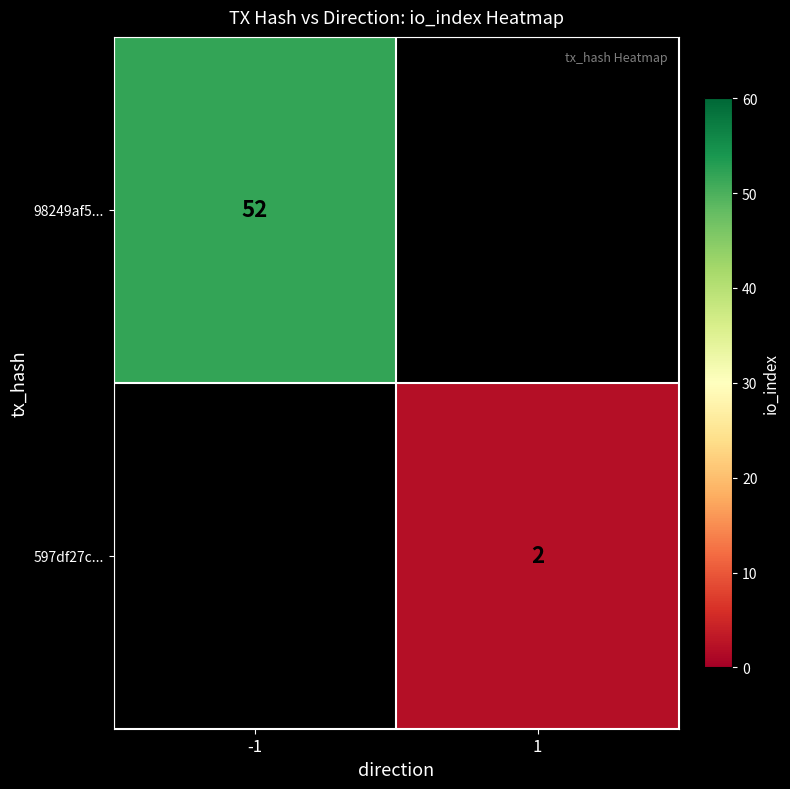

The value of 597df27c... at 1 is 2. True or false?

True